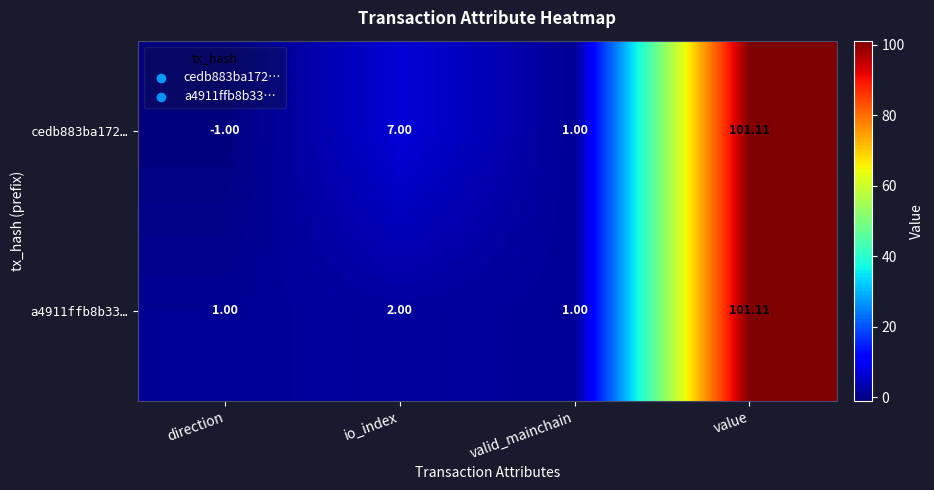

Which series has the largest total across all categories?

cedb883ba172…